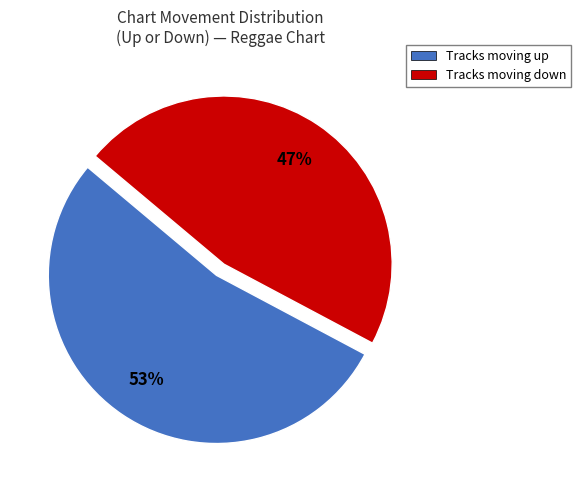

Does any single category account for the majority?

Yes